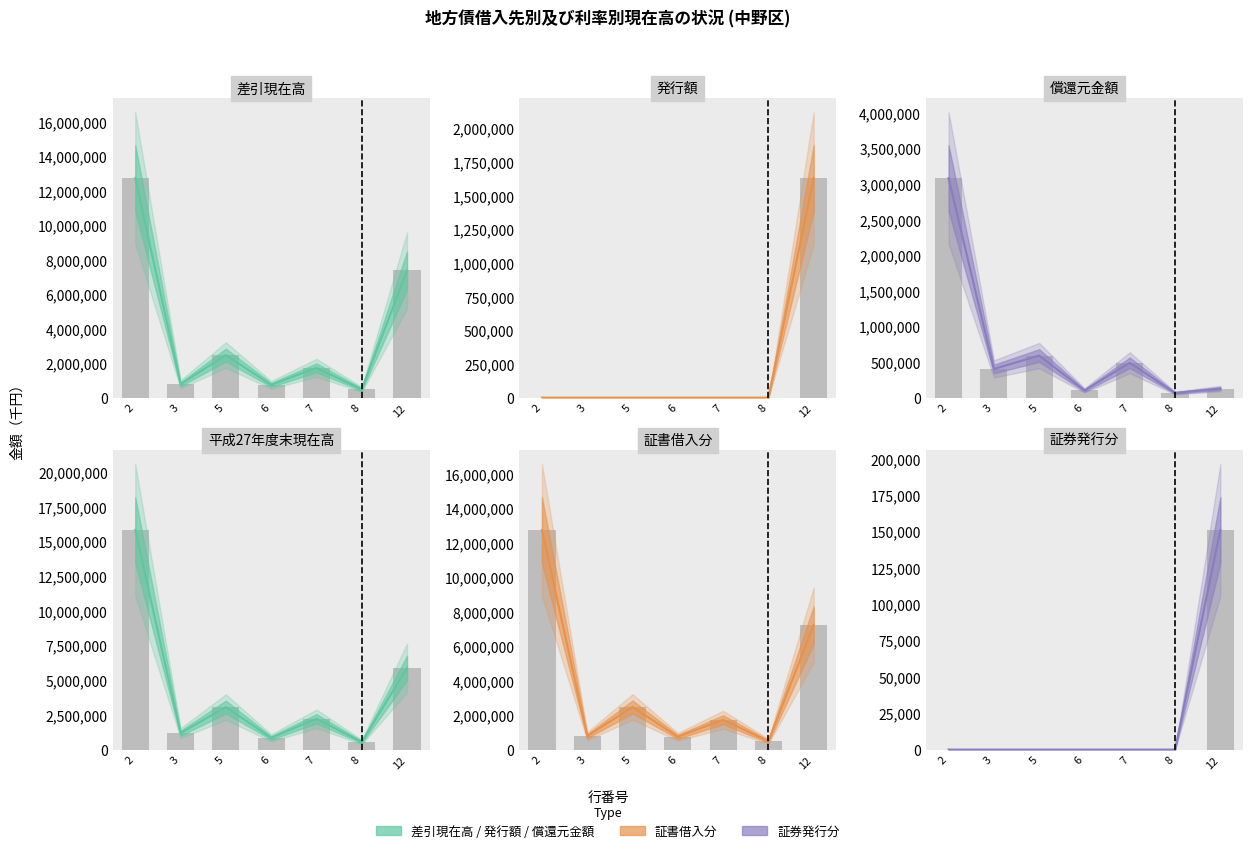

Reading left to right, extract all data points from this chart.

差引現在高: 2=12738781	3=781607	5=2472154	6=741987	7=1730167	8=479154	12=7380454
発行額: 2=0	3=0	5=0	6=0	7=0	8=0	12=1630000
償還元金額: 2=3081443	3=402940	5=591126	6=101415	7=489711	8=66144	12=127530
平成27年度末現在高: 2=15820224	3=1184547	5=3063280	6=843402	7=2219878	8=545298	12=5877984
証書借入分: 2=12738781	3=781607	5=2472154	6=741987	7=1730167	8=479154	12=7229554
証券発行分: 2=0	3=0	5=0	6=0	7=0	8=0	12=150900